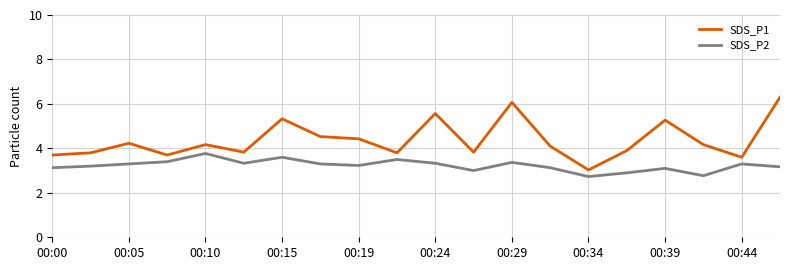

Is this an area chart (filled region under the line)?

No